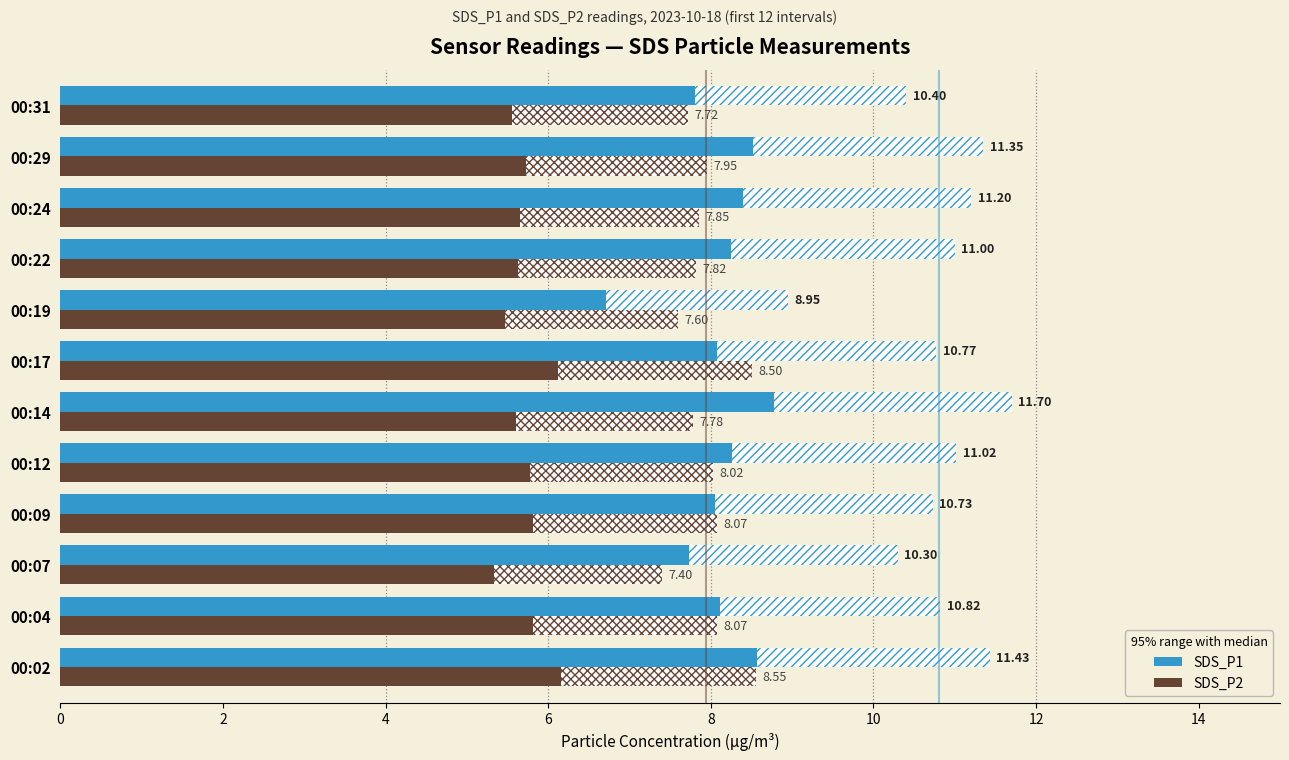

List the labels in order of SDS_P1 value, smallest first.

00:19, 00:07, 00:31, 00:09, 00:17, 00:04, 00:22, 00:12, 00:24, 00:29, 00:02, 00:14